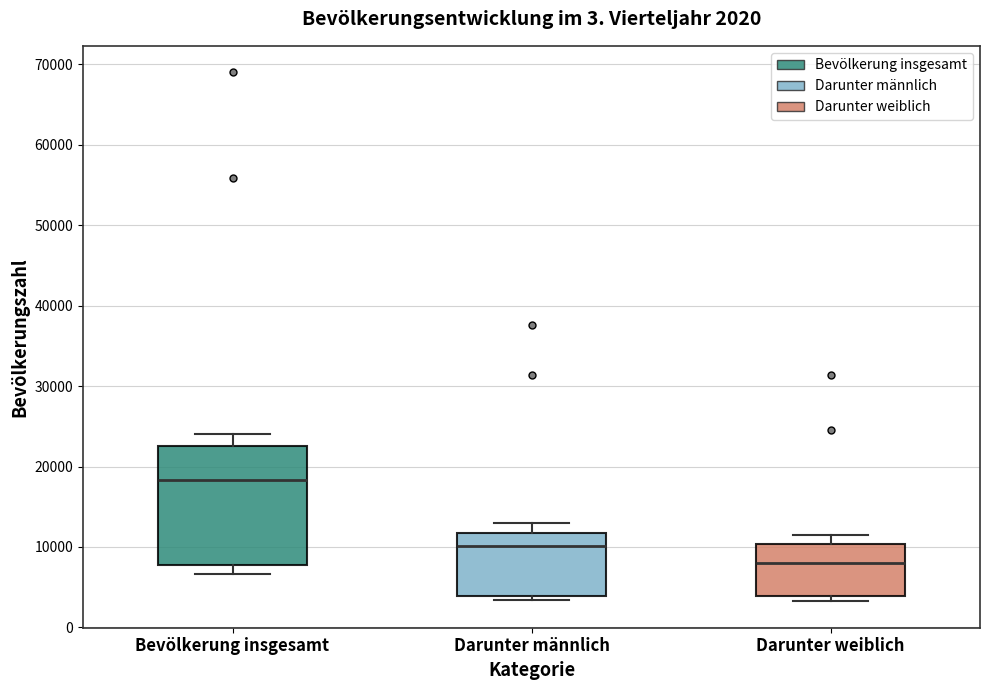

Which box has the lowest median line?

Darunter weiblich